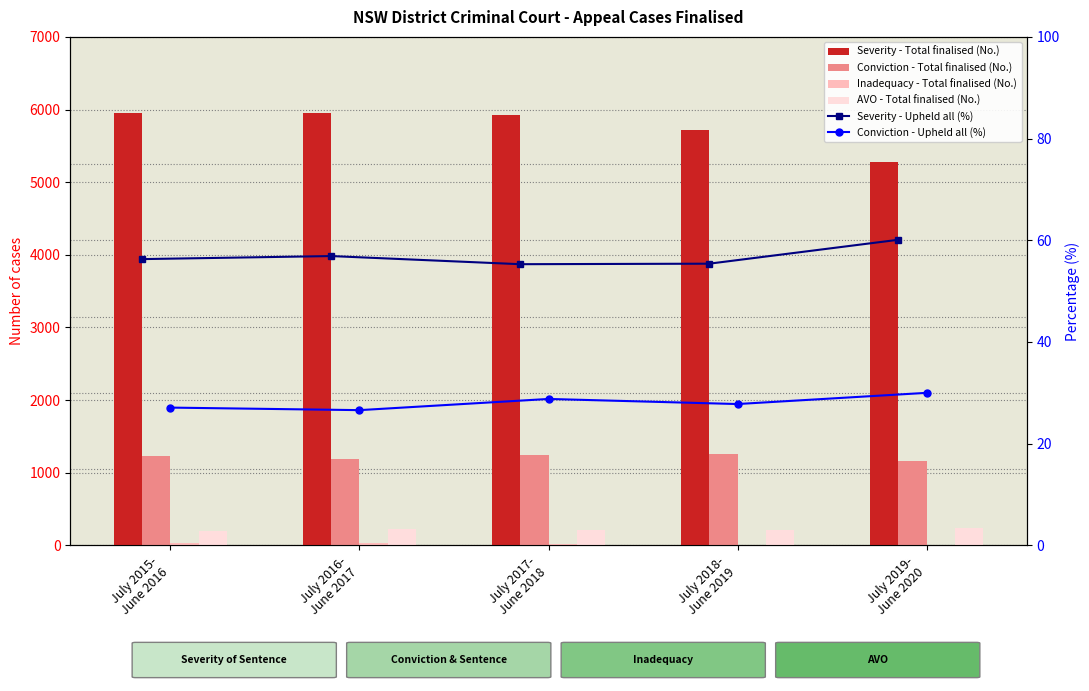

Reading left to right, list all the values displayed in this chart.

Severity - Total finalised (No.): 5958.0	5955.0	5924.0	5721.0	5274.0
Conviction - Total finalised (No.): 1227.0	1189.0	1251.0	1259.0	1164.0
Inadequacy - Total finalised (No.): 29.0	31.0	21.0	12.0	12.0
AVO - Total finalised (No.): 202.0	227.0	218.0	206.0	240.0
Severity - Upheld all (%): 56.3	56.9	55.3	55.4	60.1
Conviction - Upheld all (%): 27.1	26.6	28.8	27.8	30.0